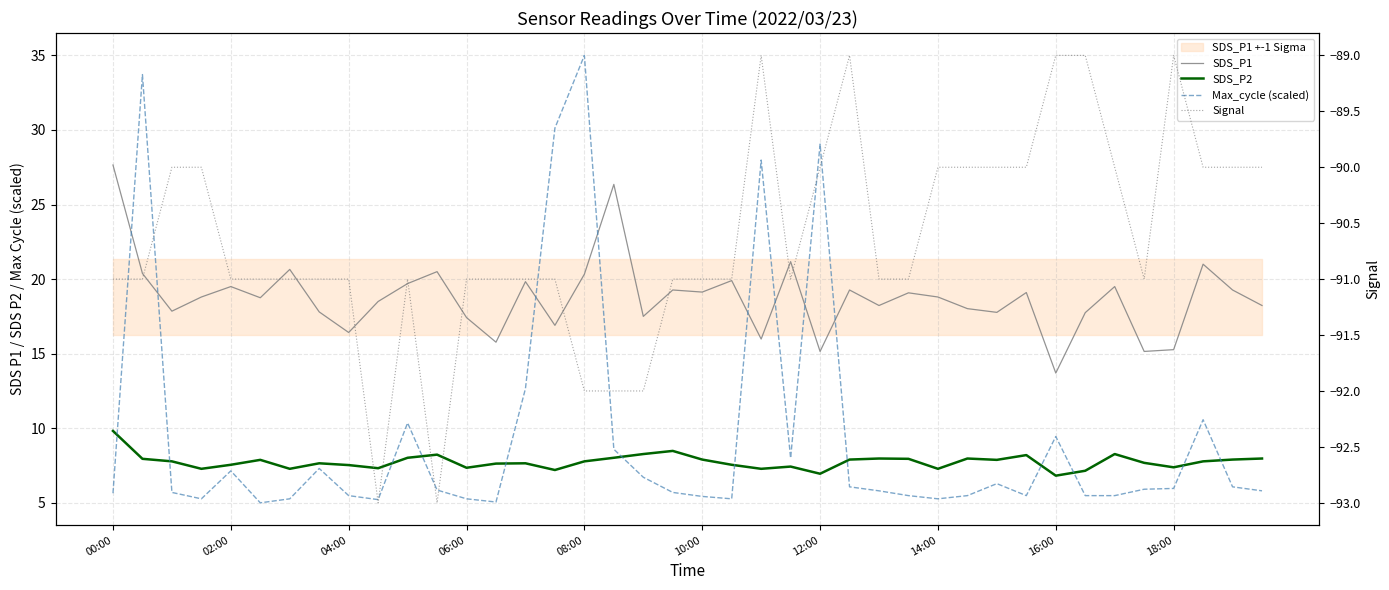

What is the sum of all Signal values?

-3626.0